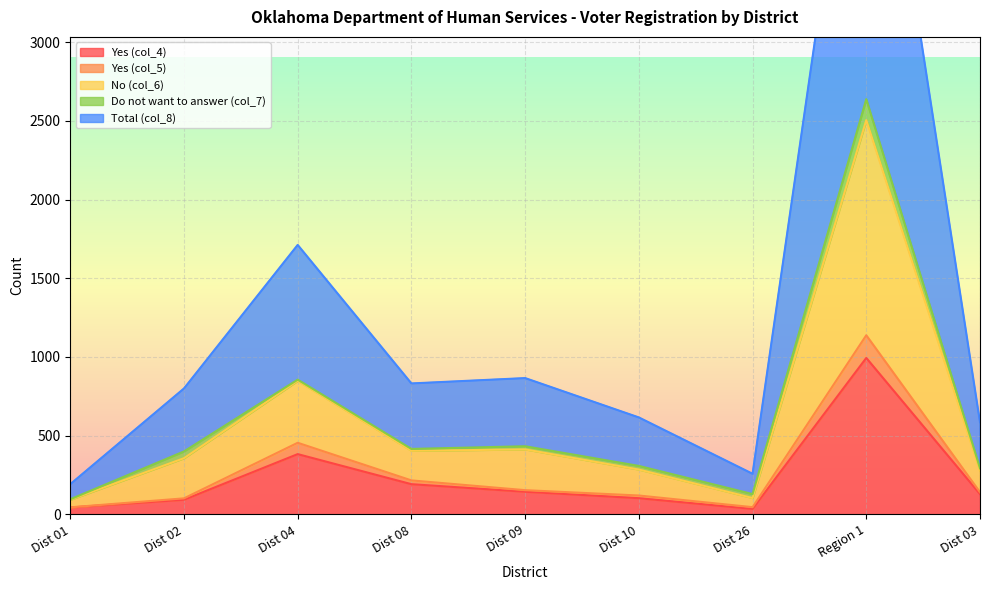

What is the difference between the maximum and minimum values in the Yes (col_4) series?

959